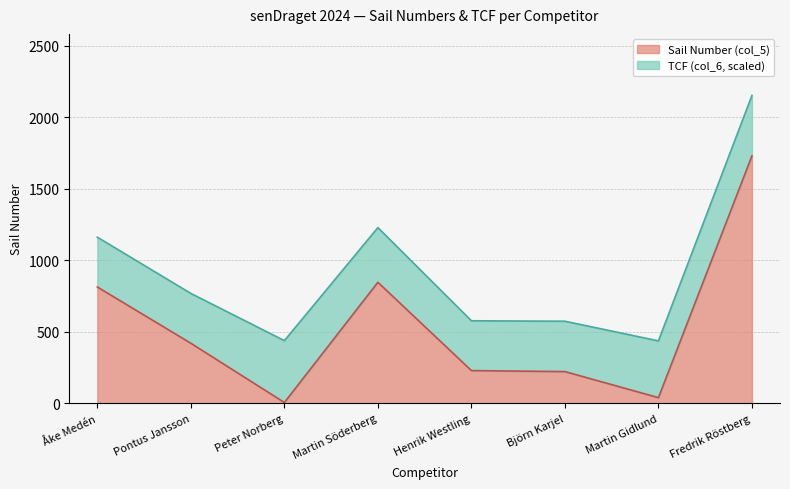

What is the ratio of the value at Martin Söderberg to the value at Henrik Westling?

3.7